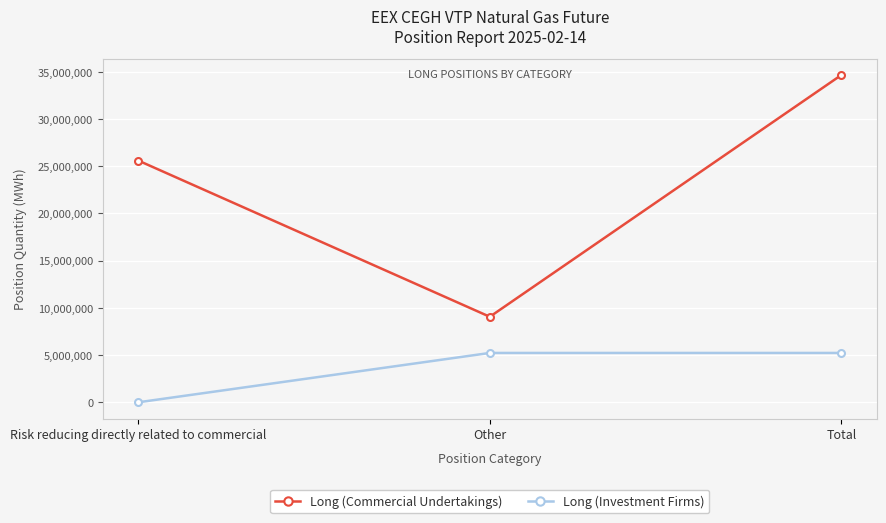

What is the label of the 3rd point from the left?

Total